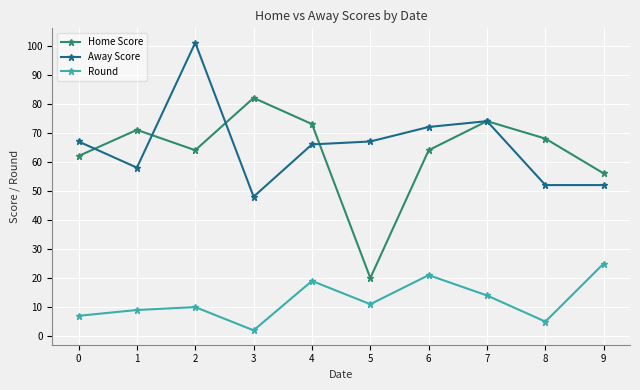

What is the difference between the maximum and minimum values in the Round series?

23